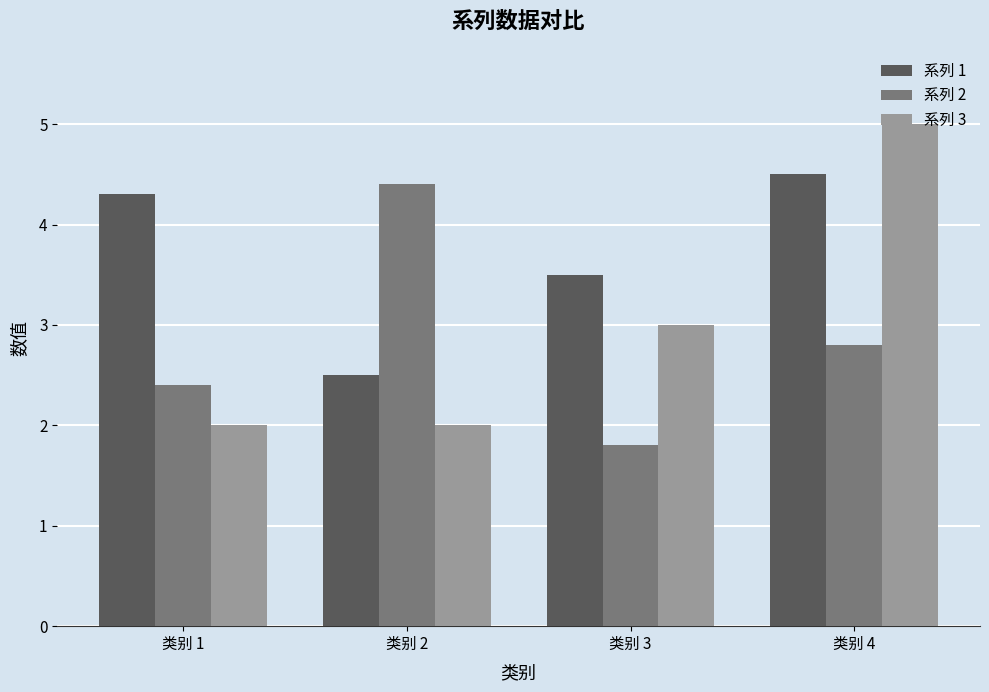

Reading left to right, what are all the values shown in this chart?

系列 1: 4.3	2.5	3.5	4.5
系列 2: 2.4	4.4	1.8	2.8
系列 3: 2.0	2.0	3.0	5.0